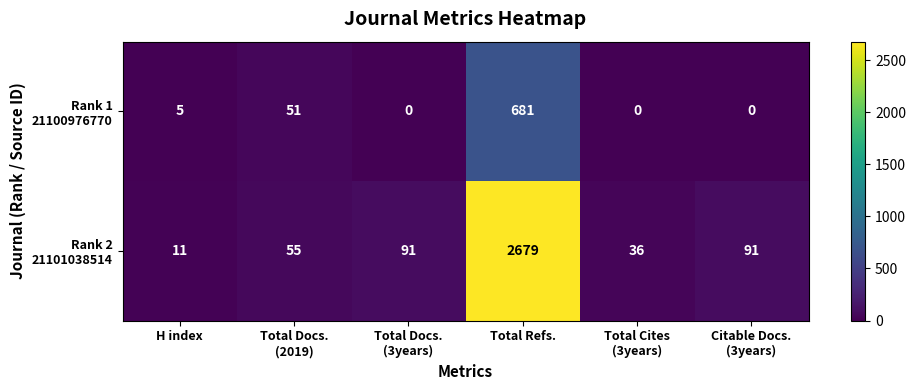

Which label corresponds to the largest value in the chart?

Total Refs.